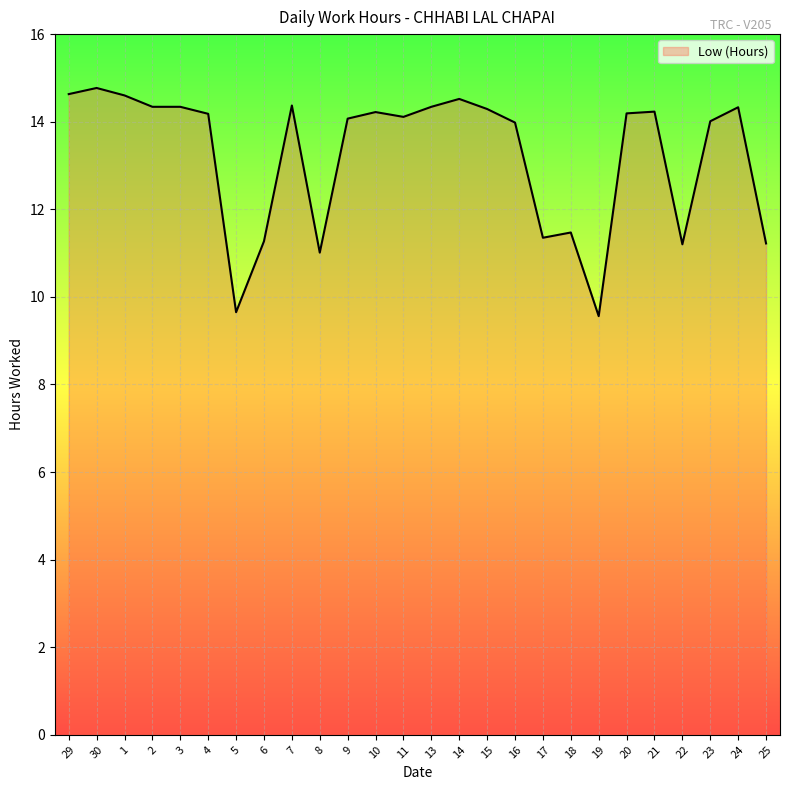

What is the difference between the maximum and minimum values?

5.2